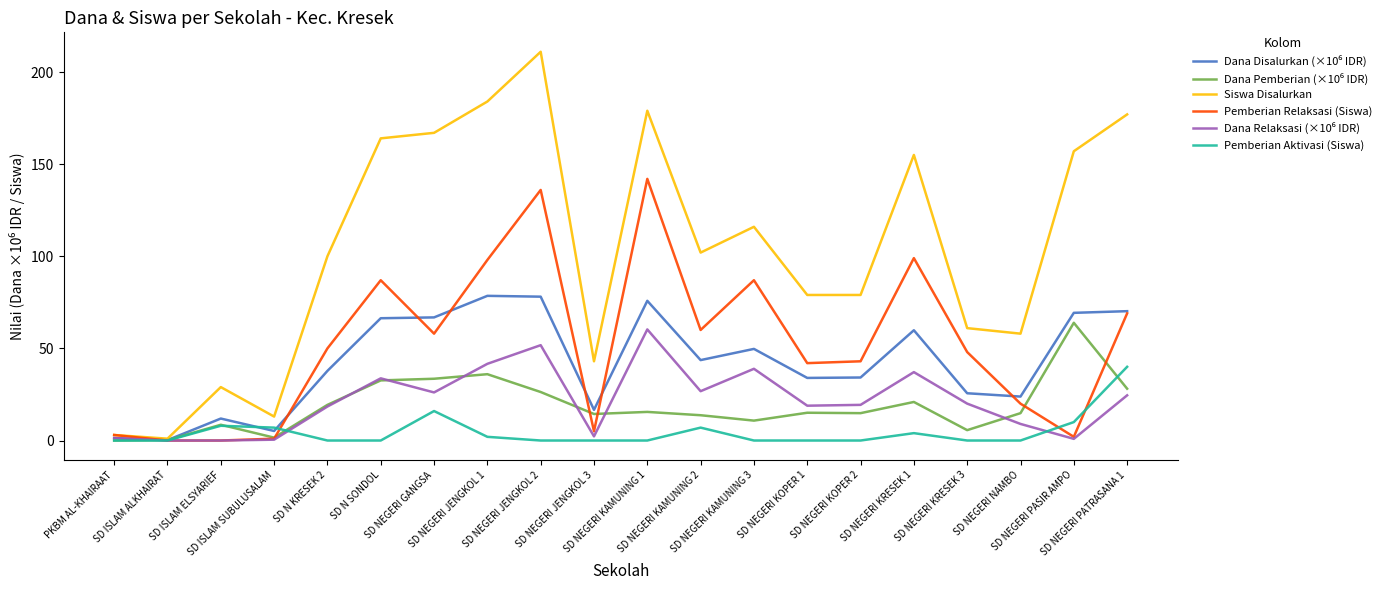

What is the difference between the Pemberian Aktivasi (Siswa) values at SD ISLAM ALKHAIRAT and SD ISLAM ELSYARIEF?

8.0